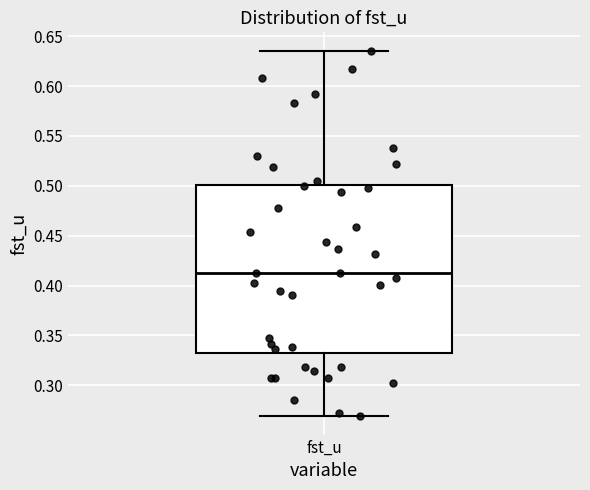

Where does the lower whisker of the box for fst_u end on the y-axis? The values are not printed on the chart, so give them approximately, as read against the axis.

0.270